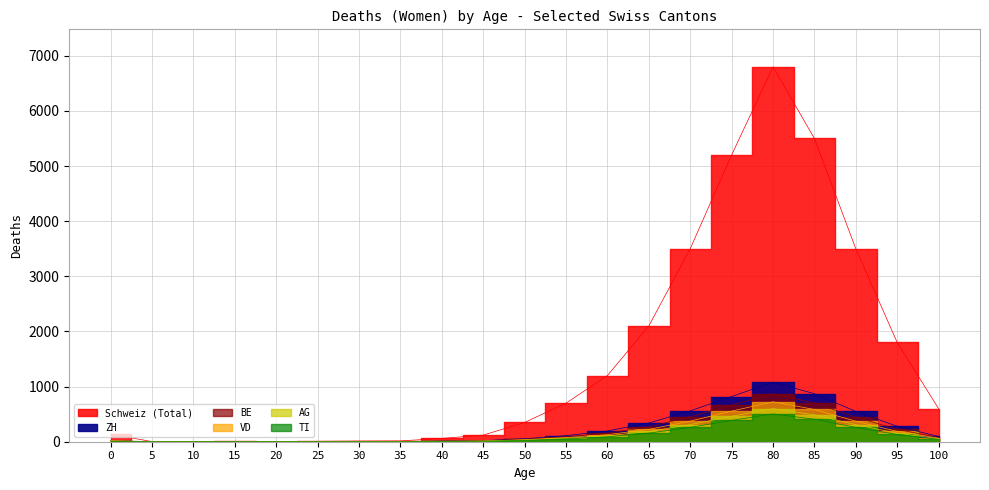

What is the sum of the ZH values at 90 and 35?

552